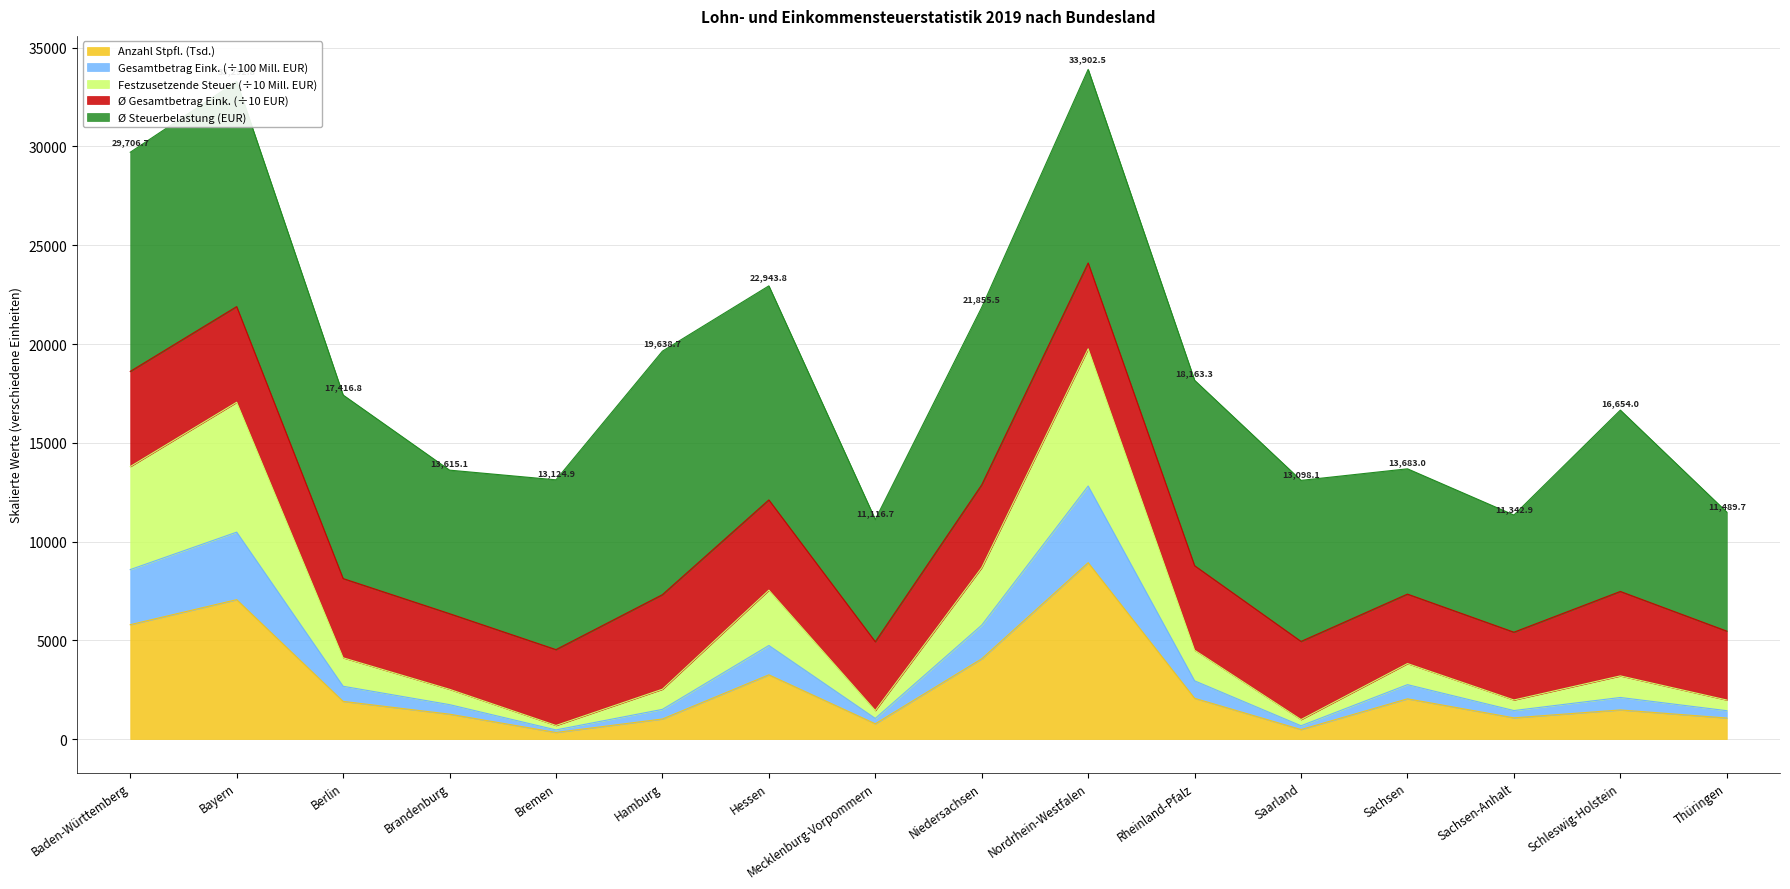

What is the approximate value of Anzahl Stpfl. (Tsd.) at Bayern?

7059.0